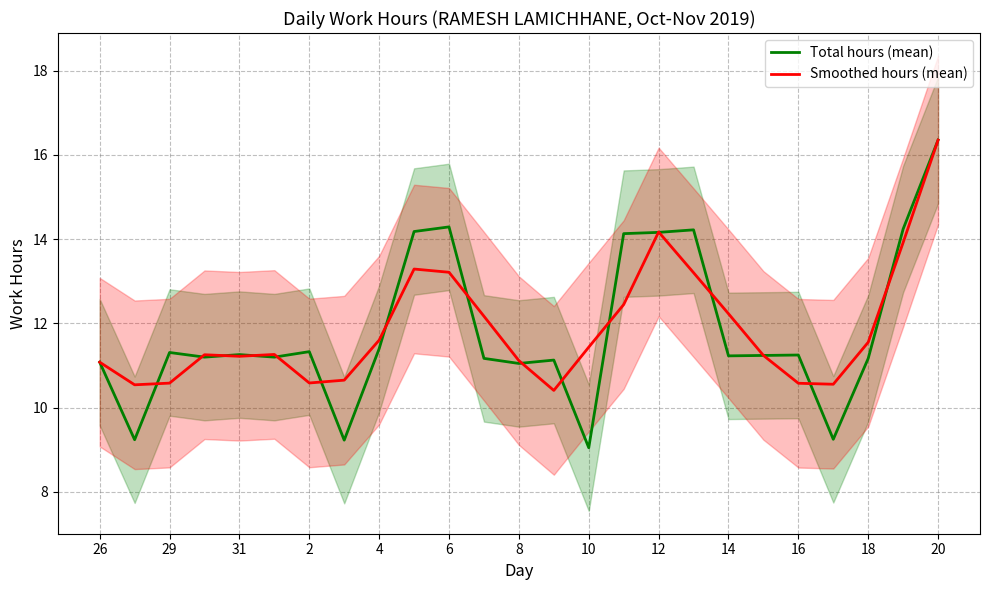

What is the smallest value displayed?

9.1